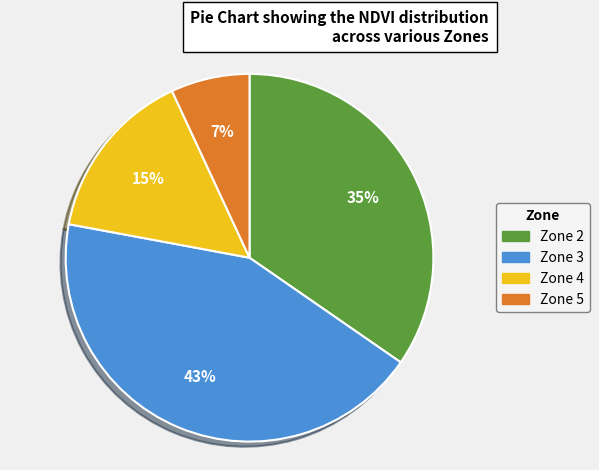

Approximately how many times larger is the value at Zone 2 compared to Zone 3?

0.8